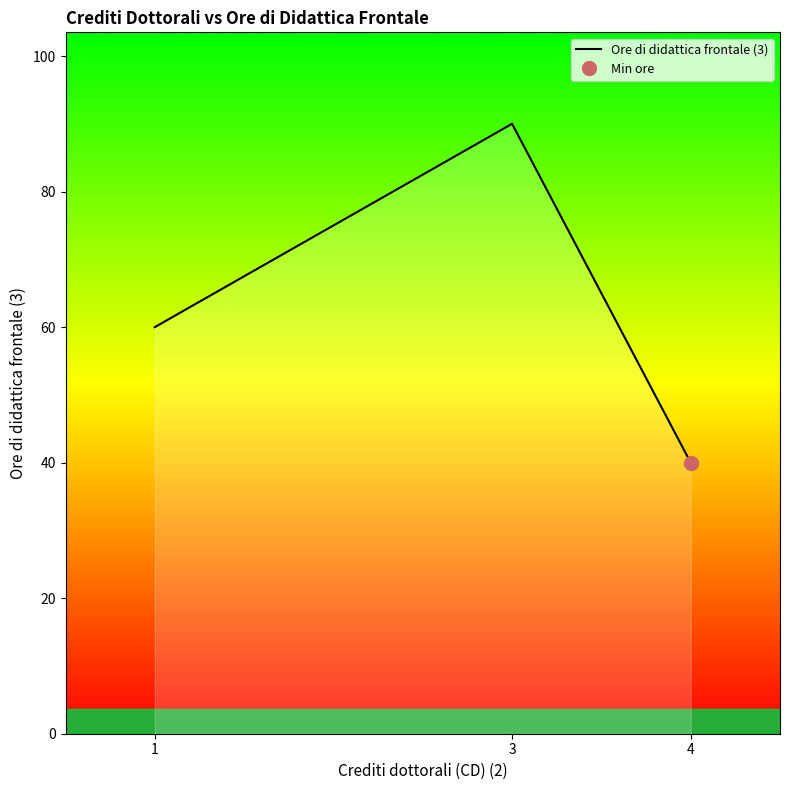

The value at 3 is 90. True or false?

True